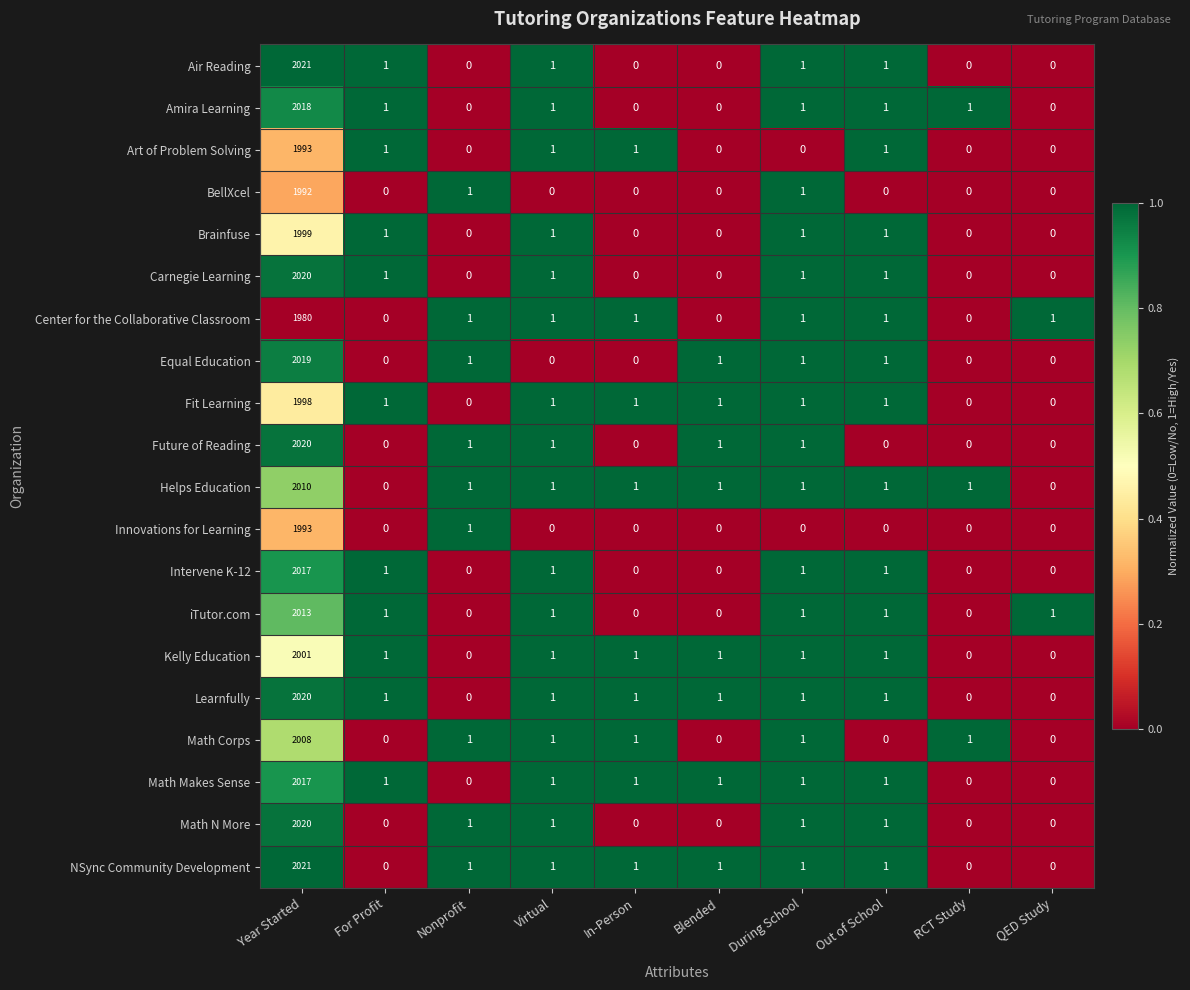

The value of NSync Community Development at QED Study is 1148. True or false?

False